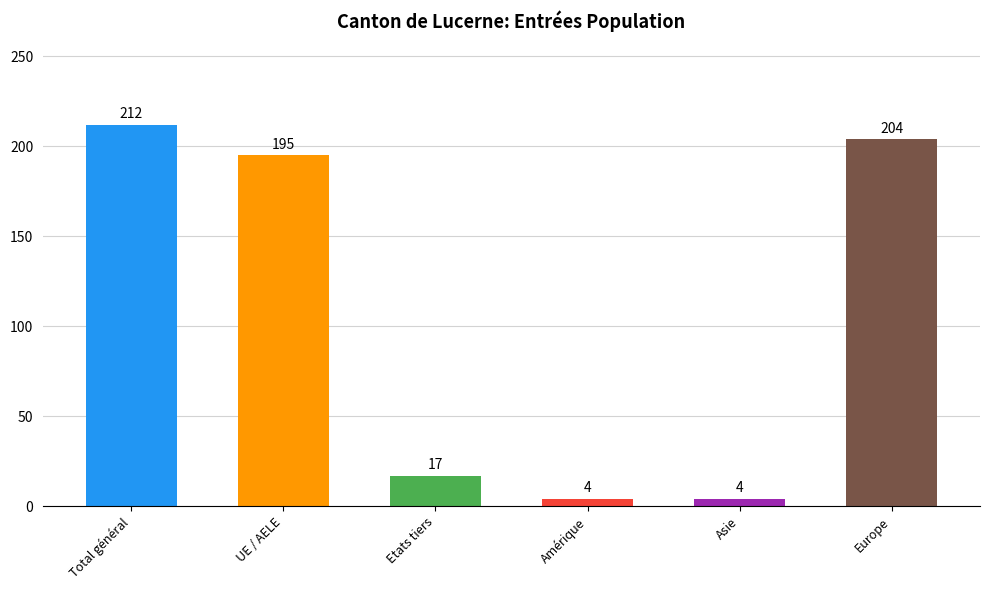

What is the greatest value displayed?

212